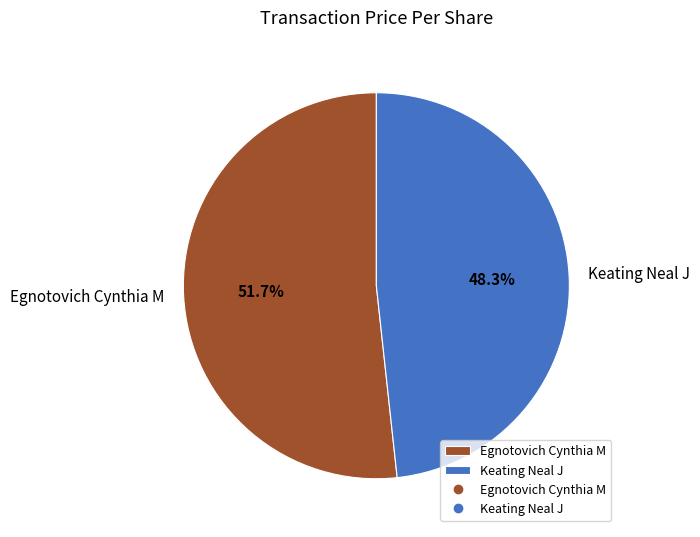

What is the smallest slice in the pie chart?

Keating Neal J